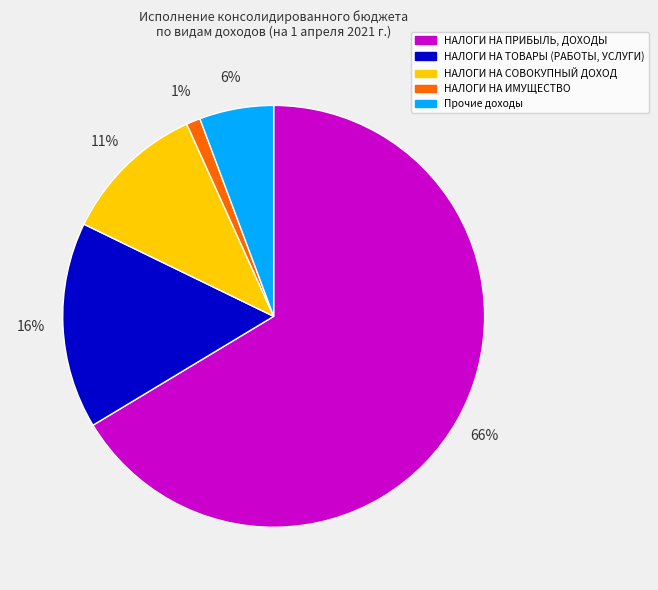

How many slices are in this pie chart?

5